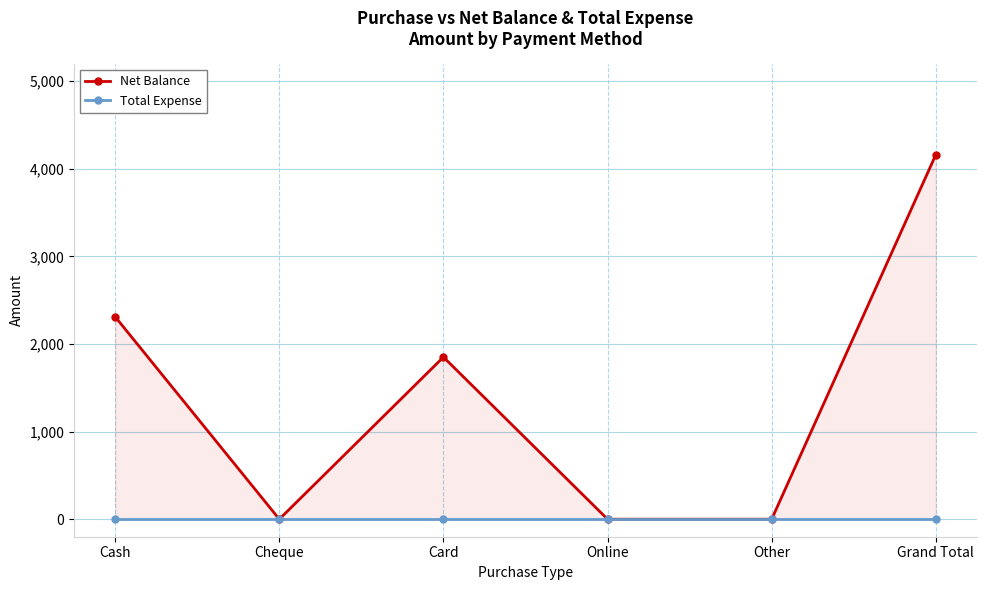

What is the label of the 3rd point from the right?

Online